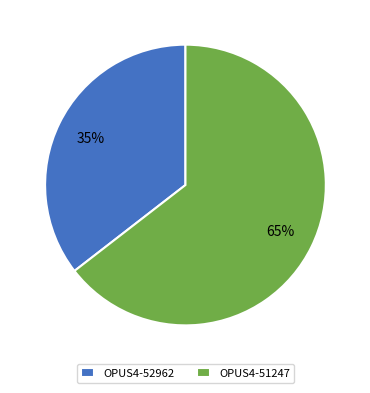

Is OPUS4-51247 the majority of the pie?

Yes